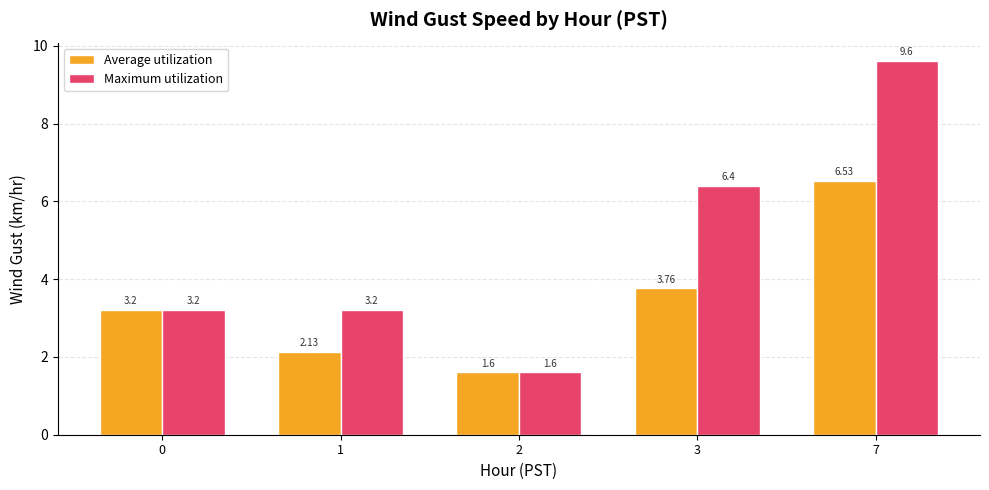

What is the difference between the highest and lowest values at 1?

1.1